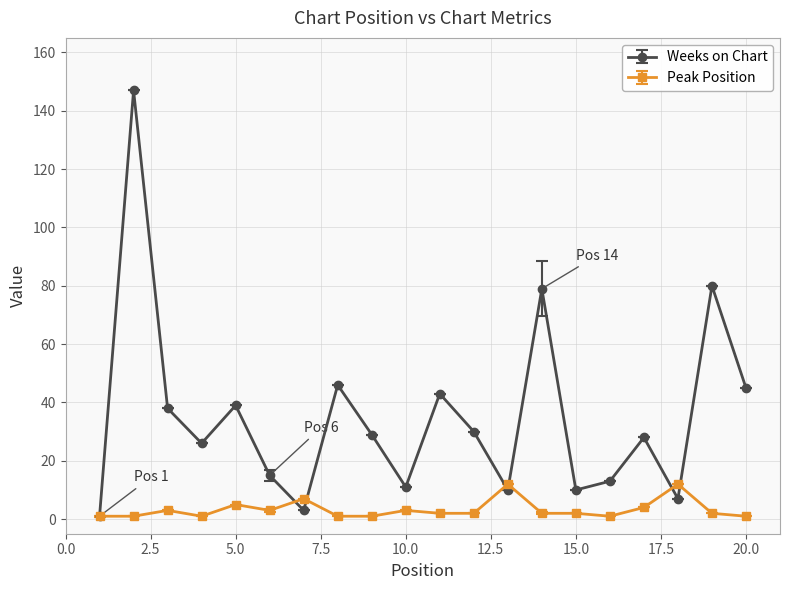

True or false: Weeks on Chart has more than 2 interior local peaks.

True